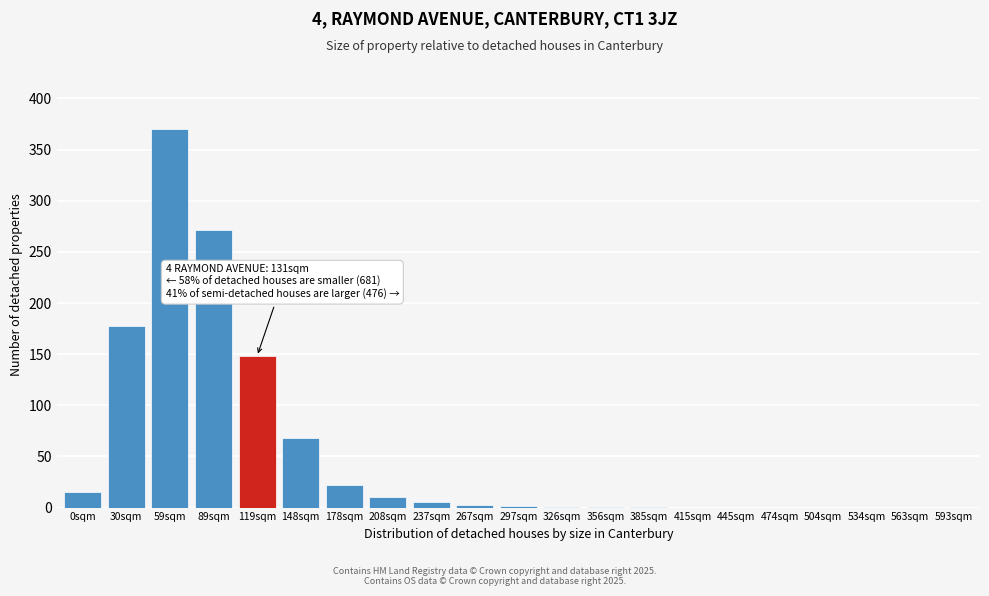

The chart shows a value of 215 at 563sqm. True or false?

False